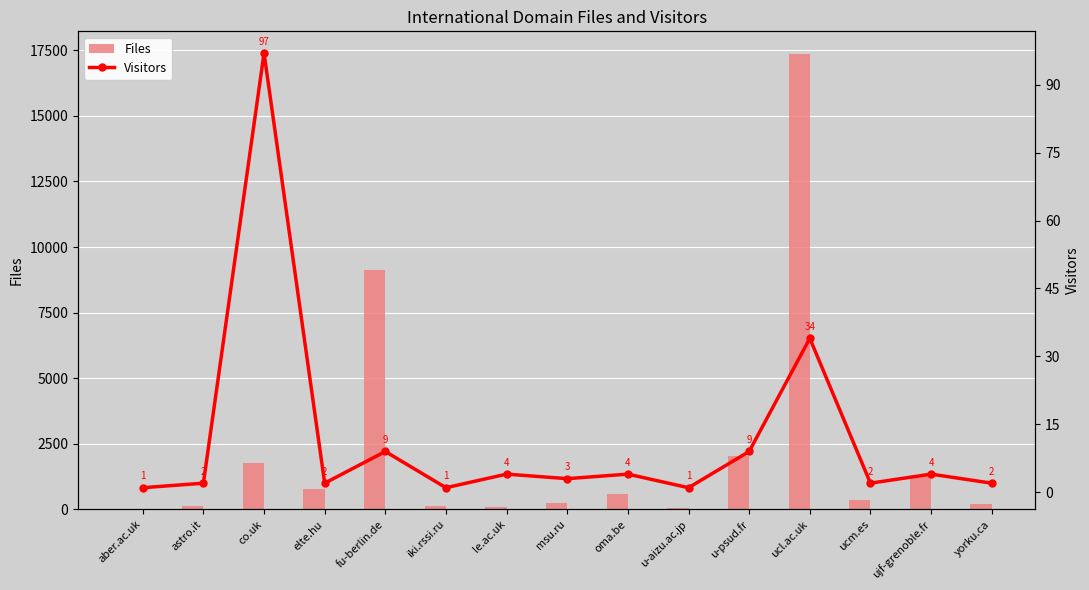

List the series in order of their overall mean, lowest first.

Visitors, Files